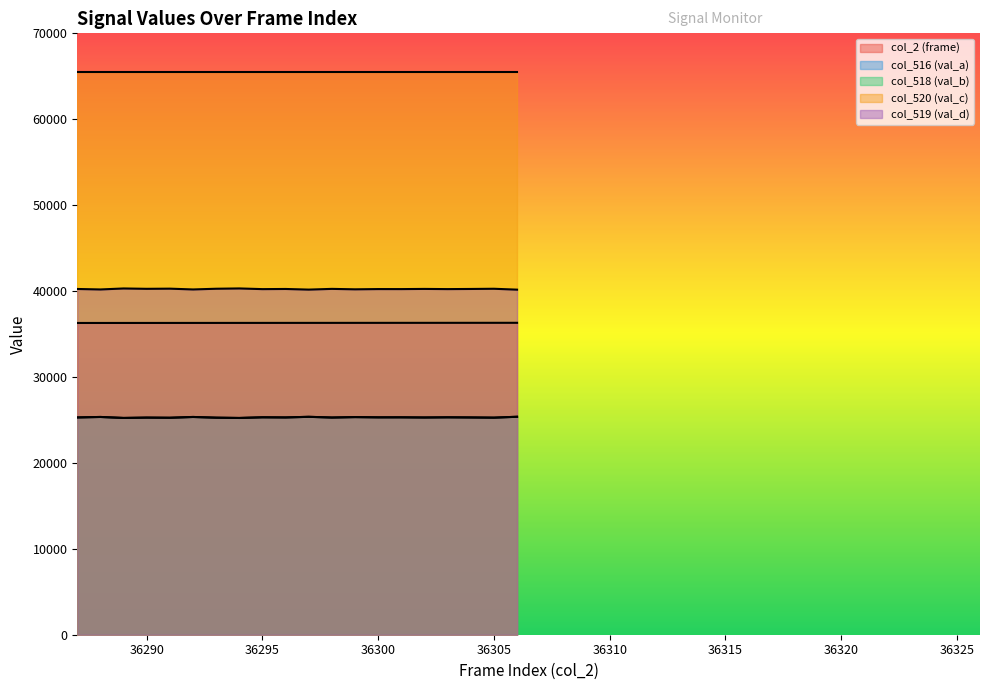

Which series has the widest spread of values?

col_516 (val_a)